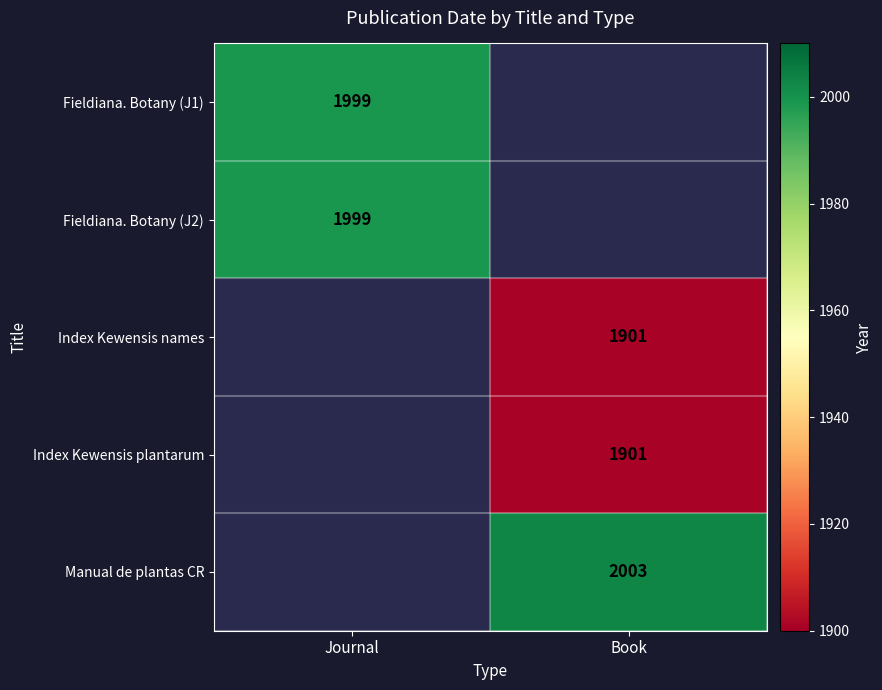

The Fieldiana. Botany (J1) series shows 1999 at Journal. True or false?

True